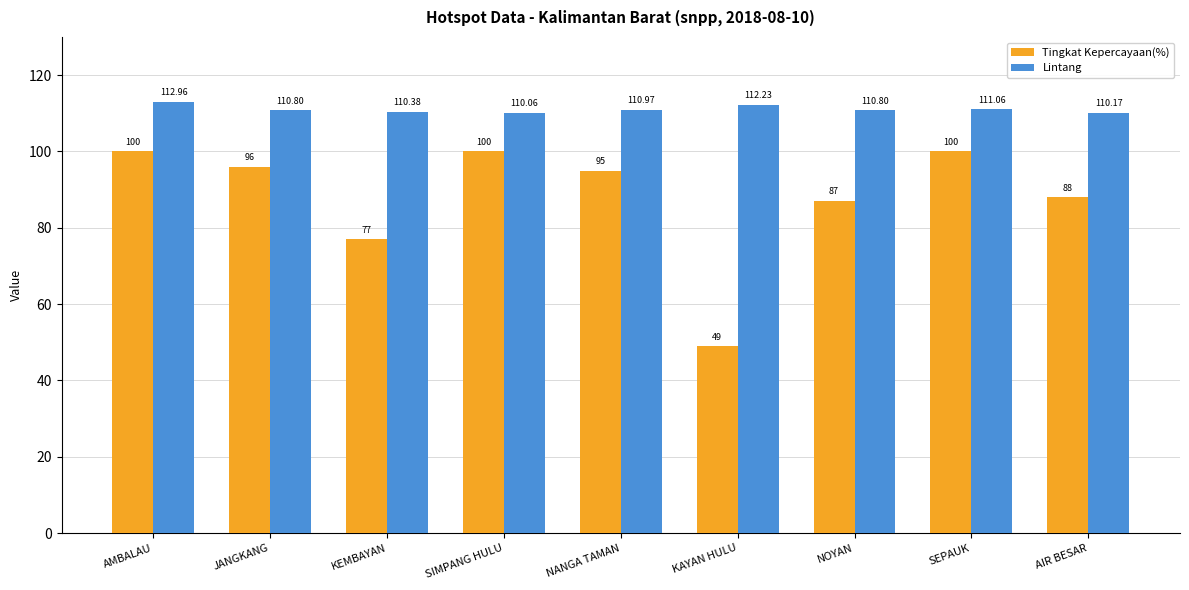

At which category is the sum across all series the highest?

AMBALAU